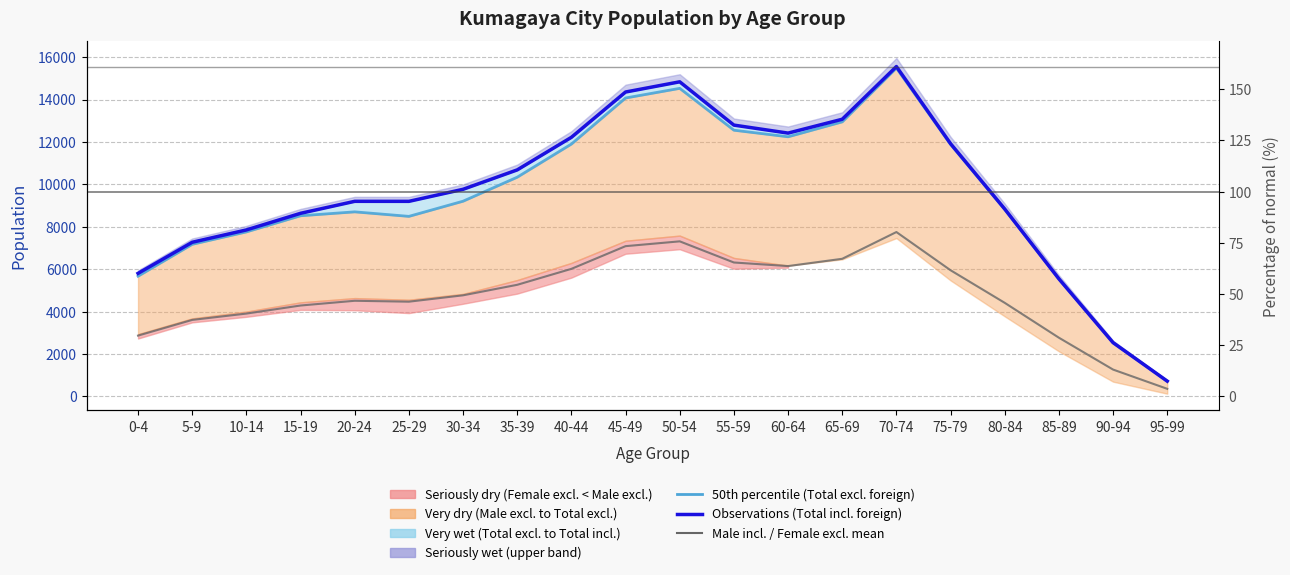

What is the approximate value of 50th percentile (Total excl. foreign) at 90-94?

2538.0